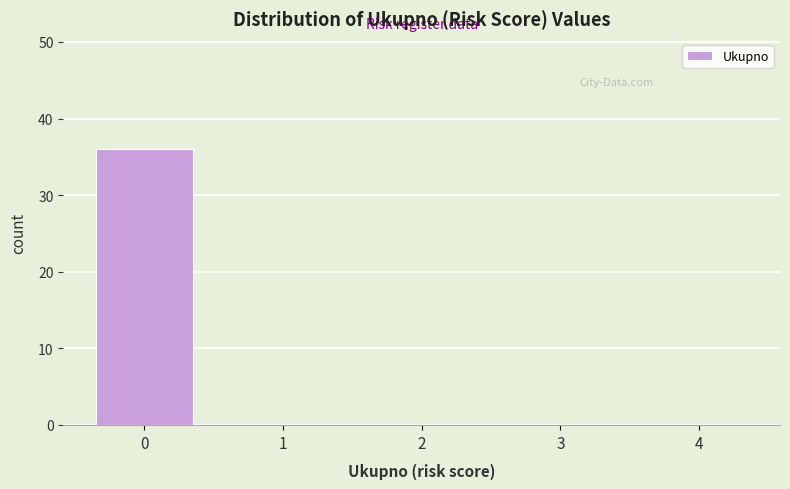

How tall is the bar that spans -0.5 to 0.5 on the x-axis? The values are not printed on the chart, so give them approximately, as read against the axis.

36